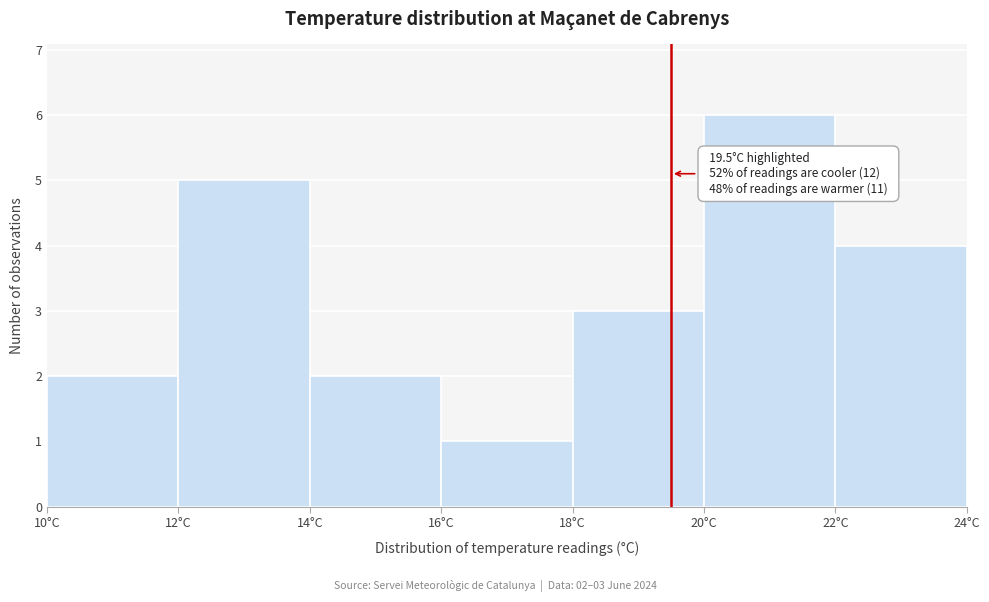

Which range on the x-axis has the tallest bar?

20 to 22